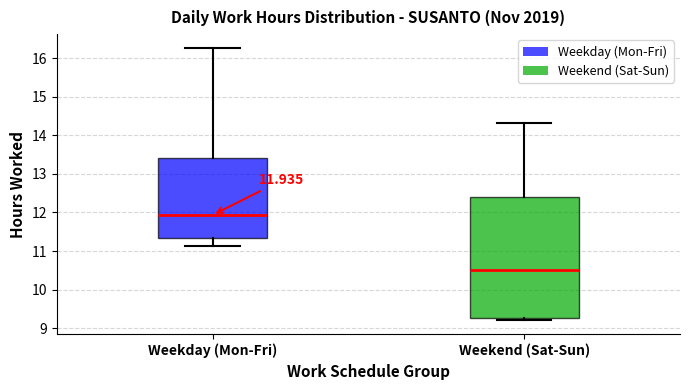

Which box's median line is the lowest?

Weekend (Sat-Sun)